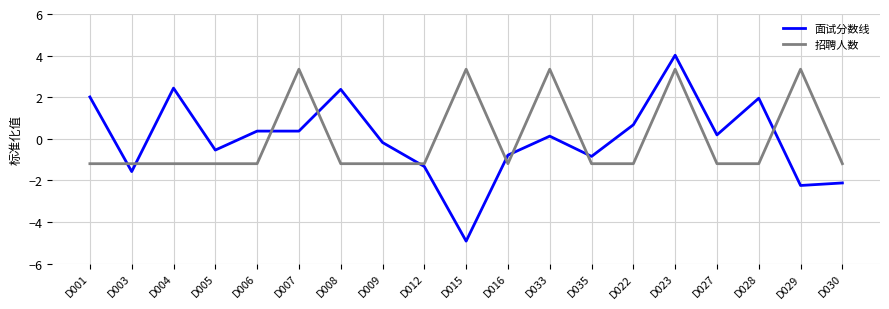

List the series in order of their peak value, highest first.

面试分数线, 招聘人数